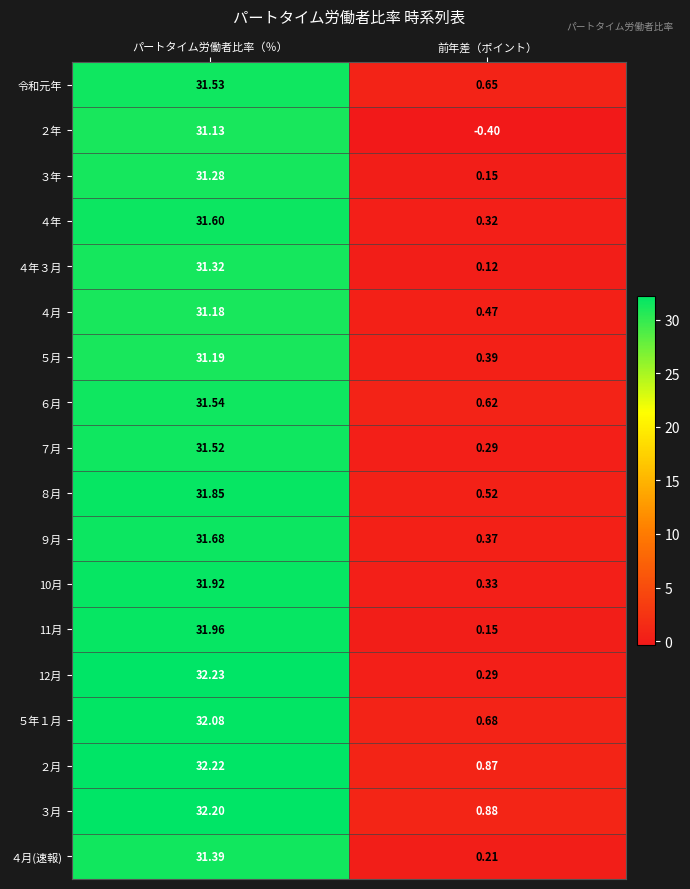

At which label is ４年３月 closest to 15?

前年差（ポイント）